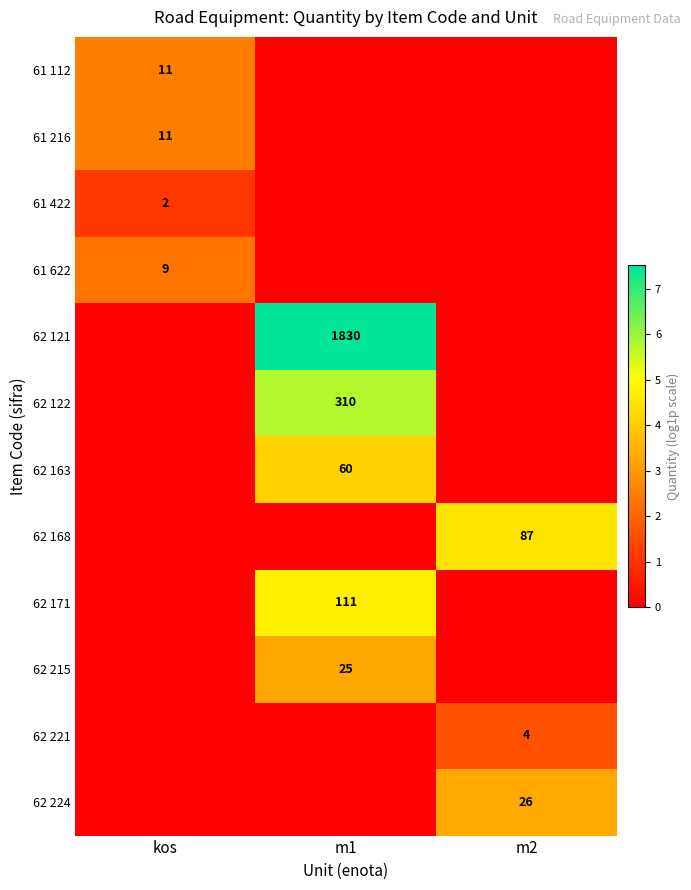

Is it true that 62 122 equals 523 at m1?

False